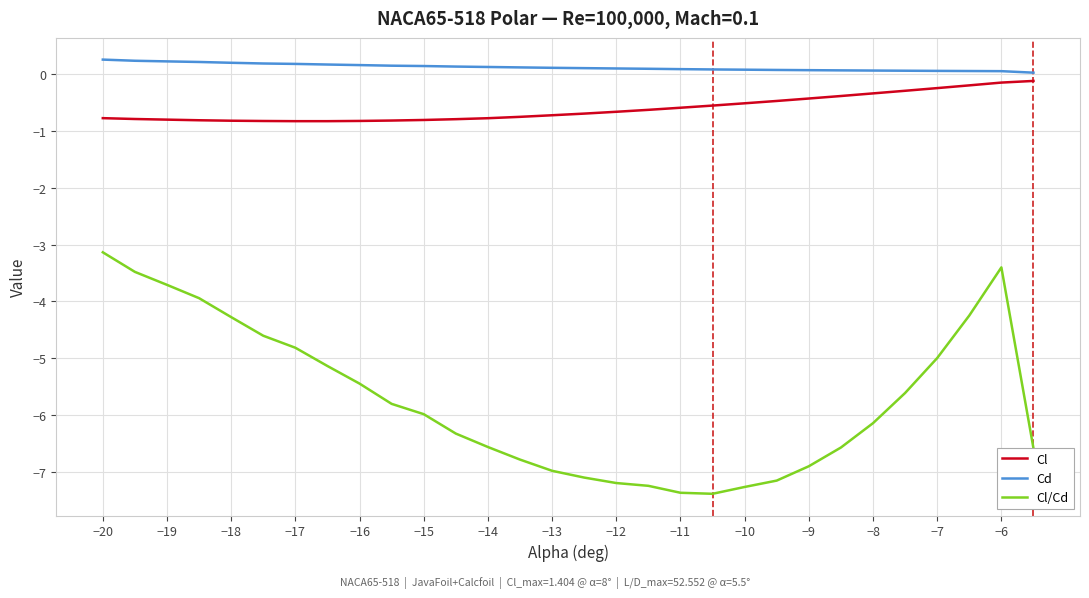

Which series has the largest range (max minus min)?

Cl/Cd